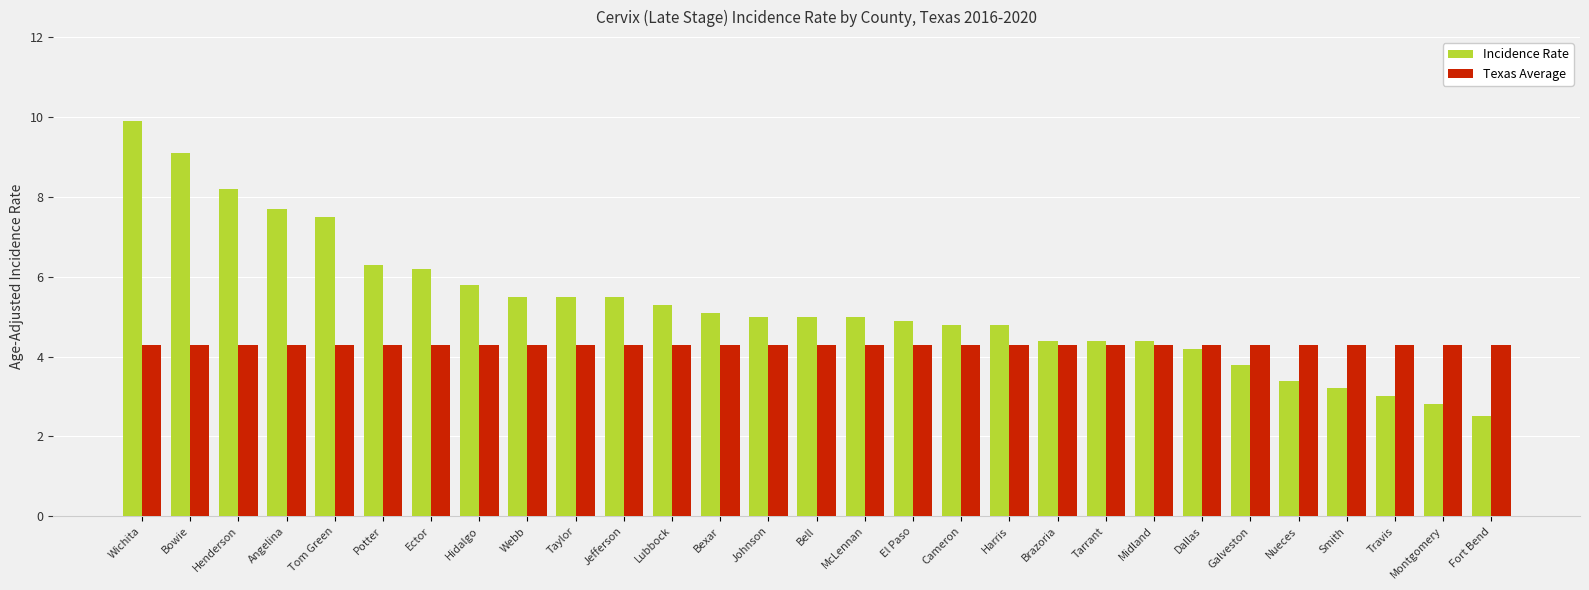

Is the value of Texas Average at Nueces greater than the value of Incidence Rate at Bowie?

No